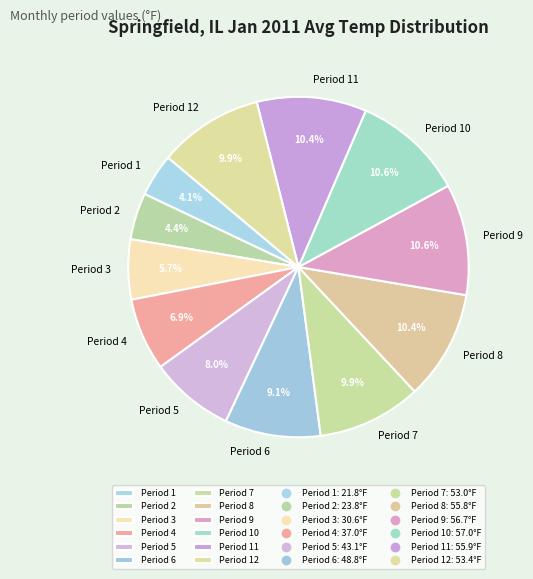

Is it true that Period 7 is 10% of the pie?

True